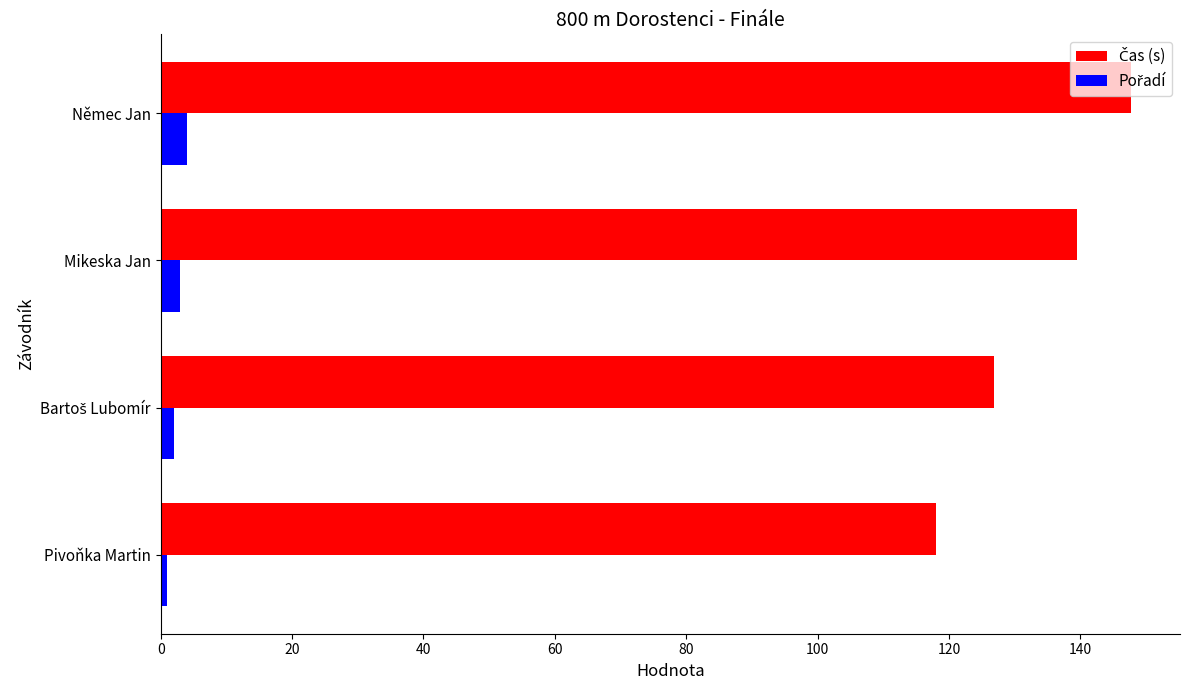

Which category has the highest value across all series?

Němec Jan